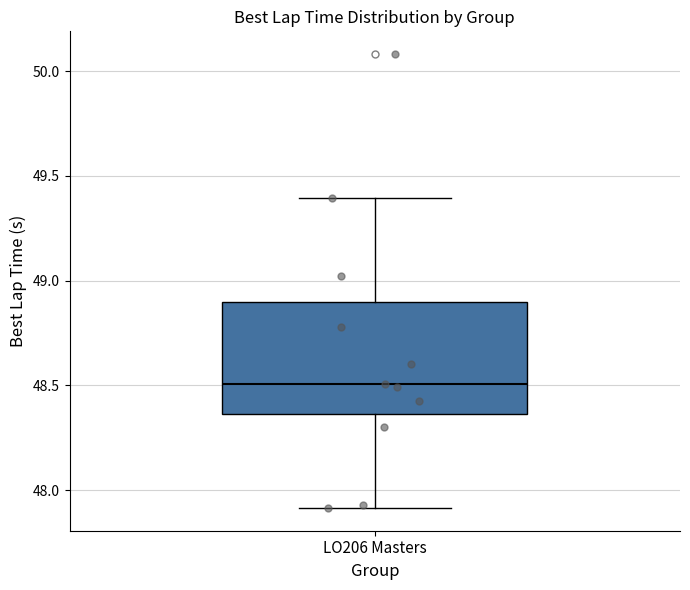

Transcribe this box plot: give where the median line is, the range the box spans, and where the two whiskers end, as read against the y-axis. The values are not printed on the chart, so give them approximately, as read against the axis.

median 48.50, box 48.35 to 48.90, whiskers 47.90 to 49.40